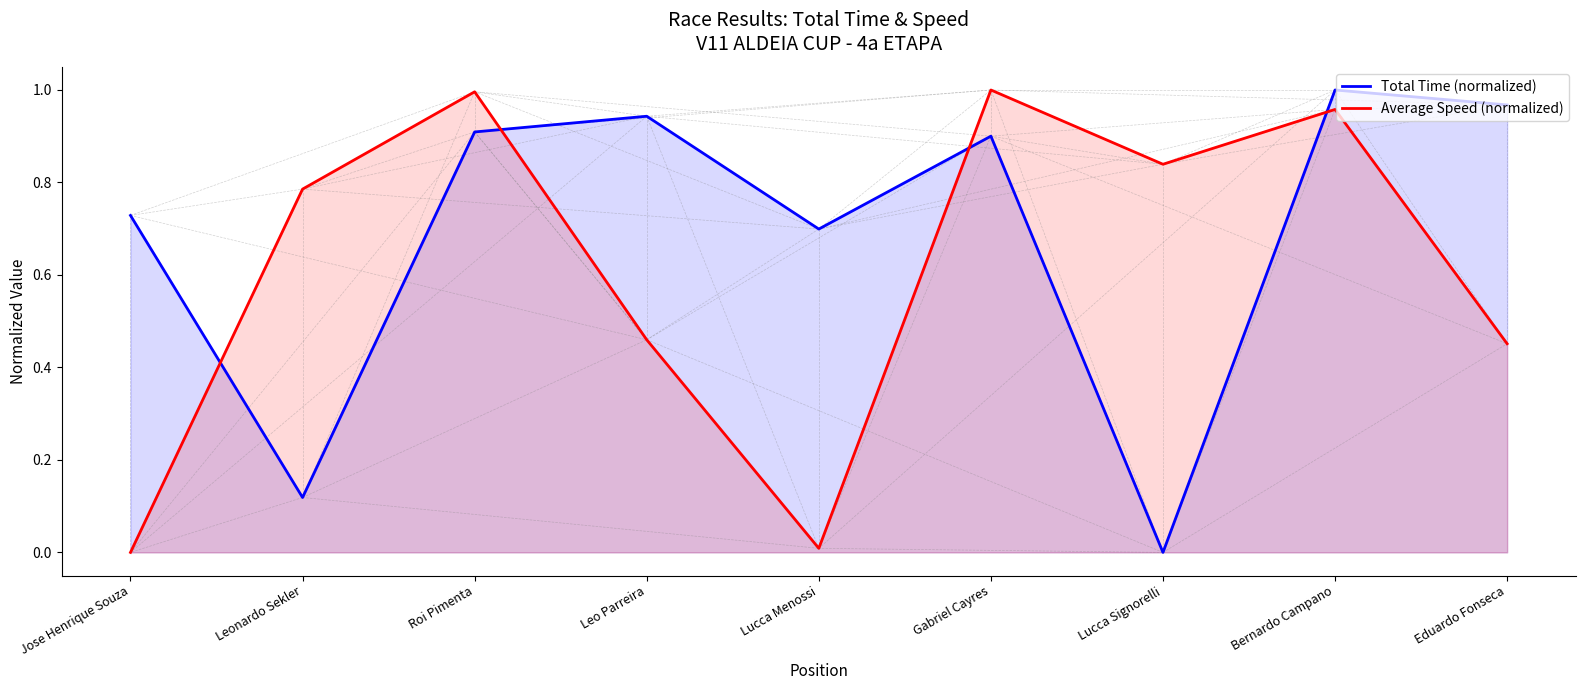

Reading left to right, list all the values displayed in this chart.

Total Time (normalized): Jose Henrique Souza=0.7	Leonardo Sekler=0.1	Roi Pimenta=0.9	Leo Parreira=0.9	Lucca Menossi=0.7	Gabriel Cayres=0.9	Lucca Signorelli=0.0	Bernardo Campano=1.0	Eduardo Fonseca=1.0
Average Speed (normalized): Jose Henrique Souza=0.0	Leonardo Sekler=0.8	Roi Pimenta=1.0	Leo Parreira=0.5	Lucca Menossi=0.0	Gabriel Cayres=1.0	Lucca Signorelli=0.8	Bernardo Campano=1.0	Eduardo Fonseca=0.5